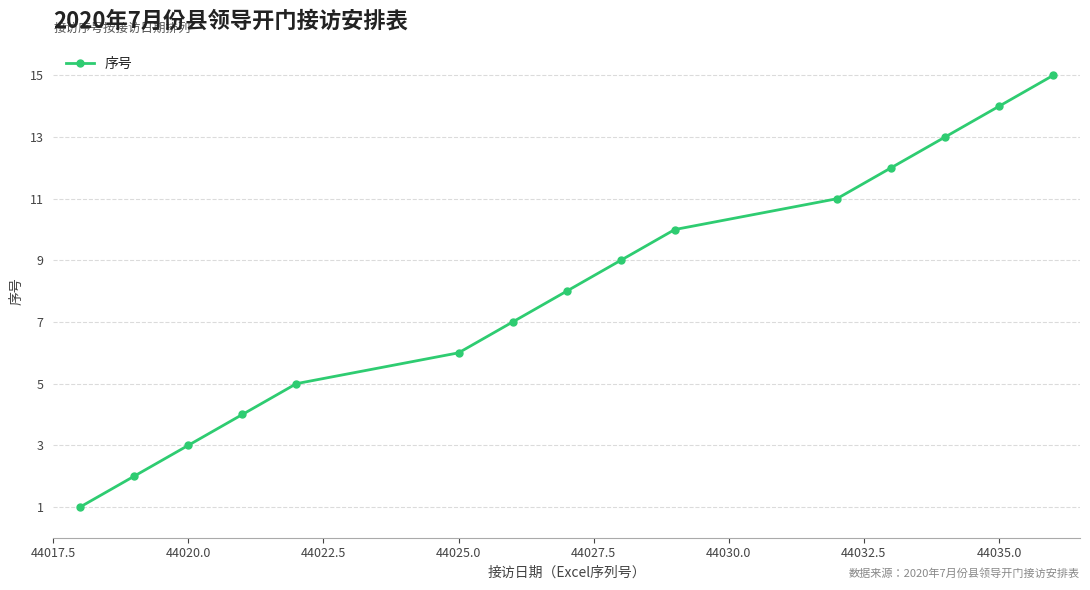

Count the number of categories in the chart.

15